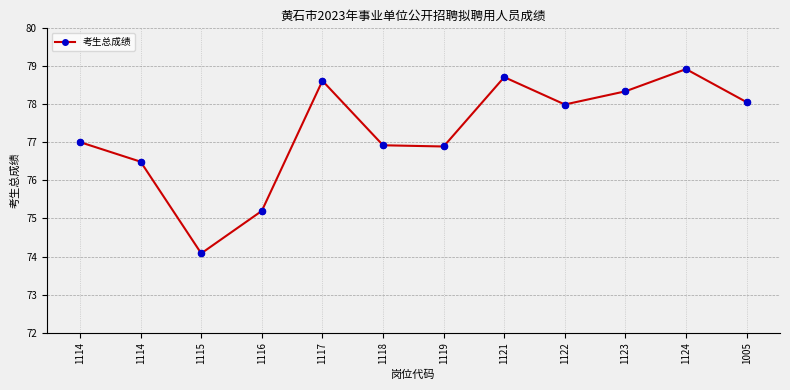

Which has a higher value, 1123 or 1114?

1123